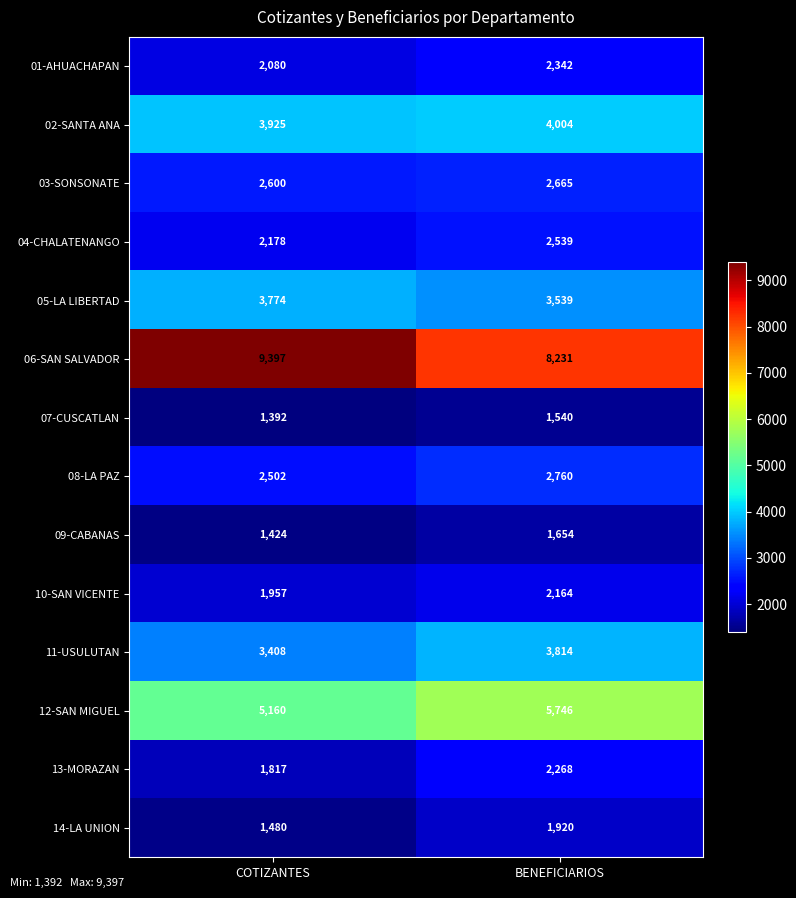

Which series has the largest total across all categories?

06-SAN SALVADOR